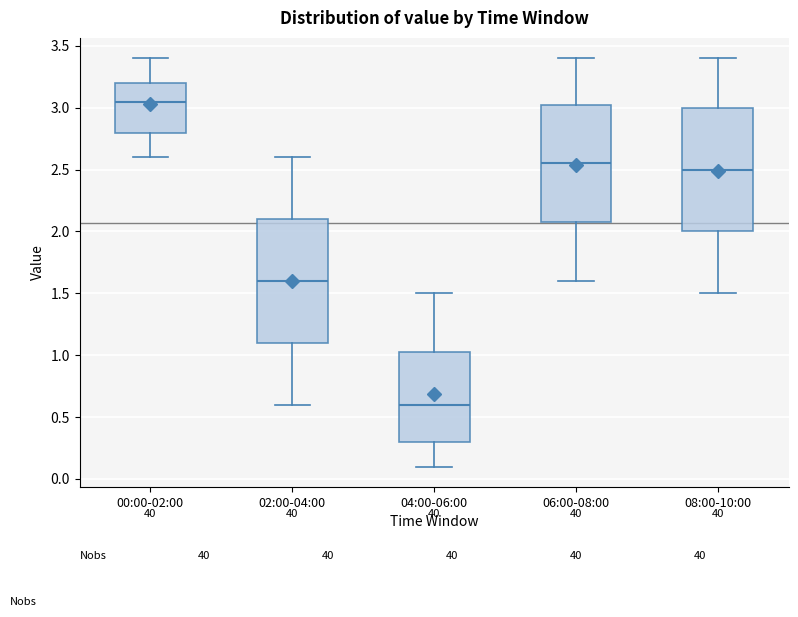

Reading left to right, transcribe this box plot: for each box, give where its median line is, the range the box spans, and where its two whiskers end, as read against the y-axis. The values are not printed on the chart, so give them approximately, as read against the axis.

00:00-02:00: median 3.05, box 2.80 to 3.20, whiskers 2.60 to 3.40
02:00-04:00: median 1.60, box 1.10 to 2.10, whiskers 0.60 to 2.60
04:00-06:00: median 0.60, box 0.30 to 1.05, whiskers 0.10 to 1.50
06:00-08:00: median 2.55, box 2.10 to 3.05, whiskers 1.60 to 3.40
08:00-10:00: median 2.50, box 2.00 to 3.00, whiskers 1.50 to 3.40